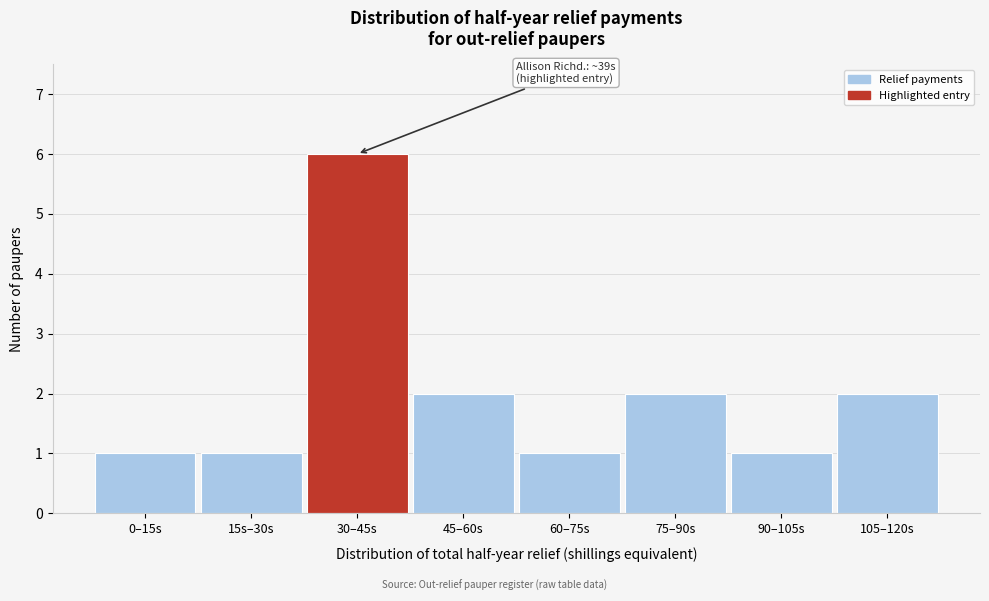

Reading left to right, extract all data points from this chart.

1	1	6	2	1	2	1	2